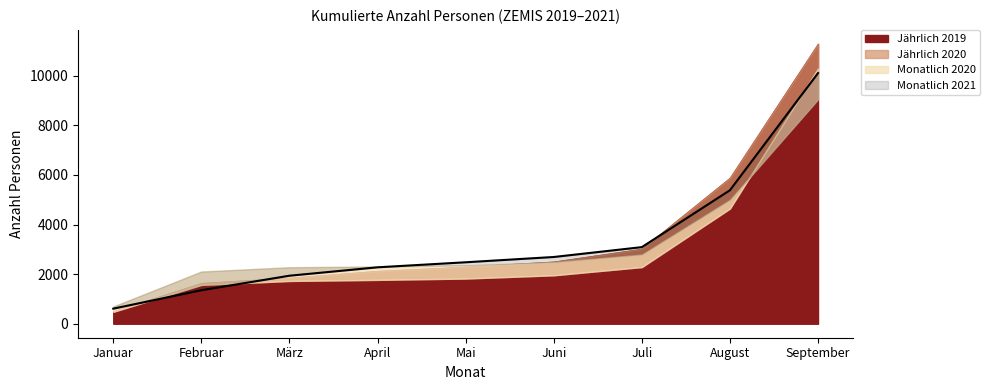

What is the average value of the Monatlich 2020 series?

3230